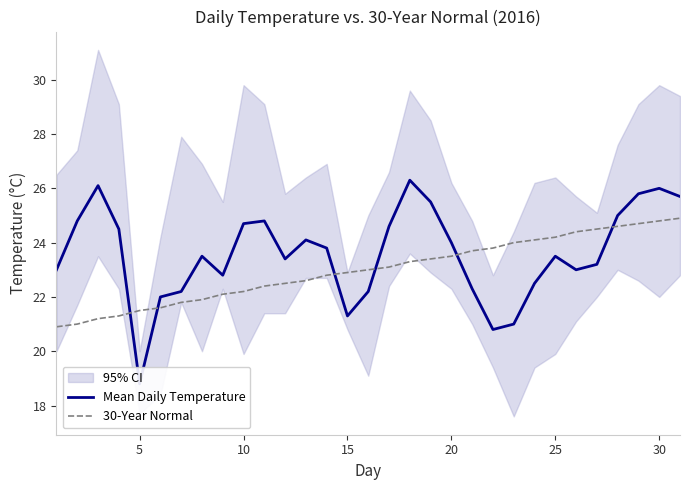

What is the maximum value for 30-Year Normal?

24.9